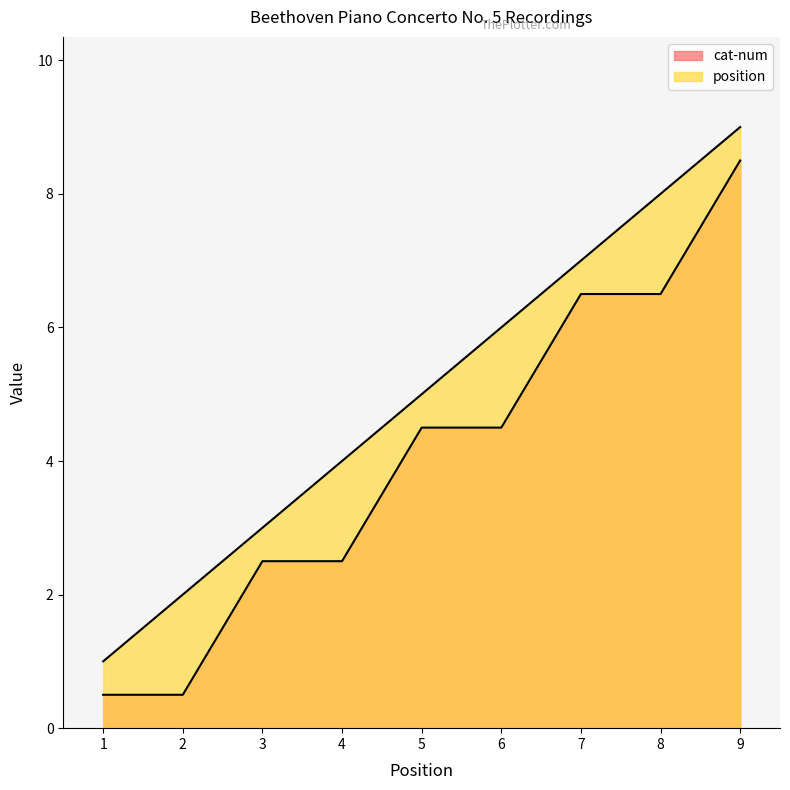

What are all the series names shown in the legend?

position, cat-num